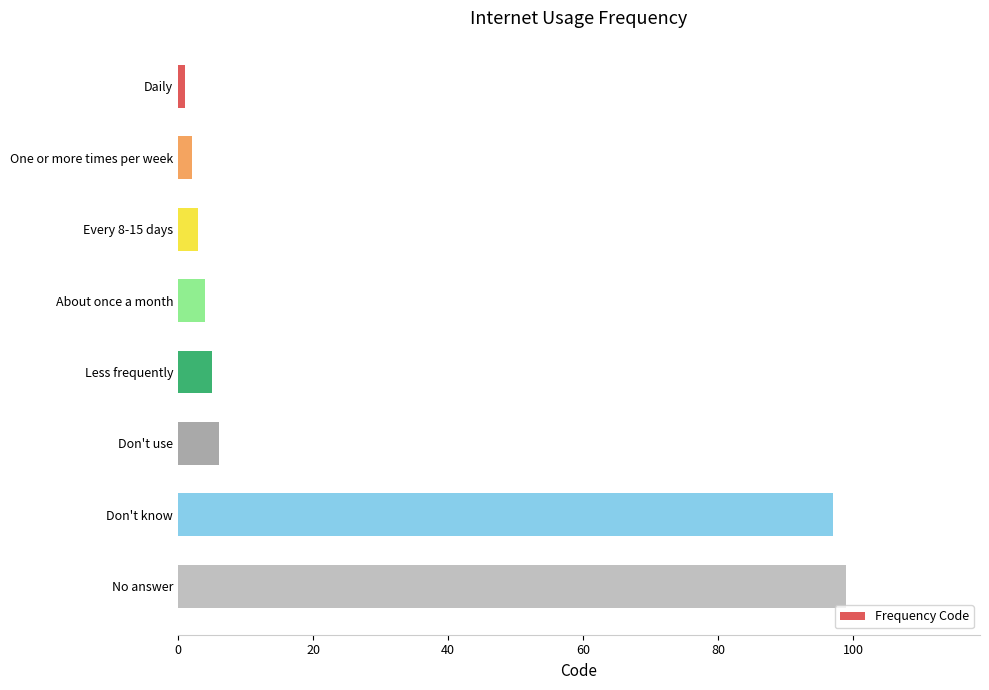

Reading top to bottom, transcribe all the data shown in this chart.

Daily=1	One or more times per week=2	Every 8-15 days=3	About once a month=4	Less frequently=5	Don't use=6	Don't know=97	No answer=99